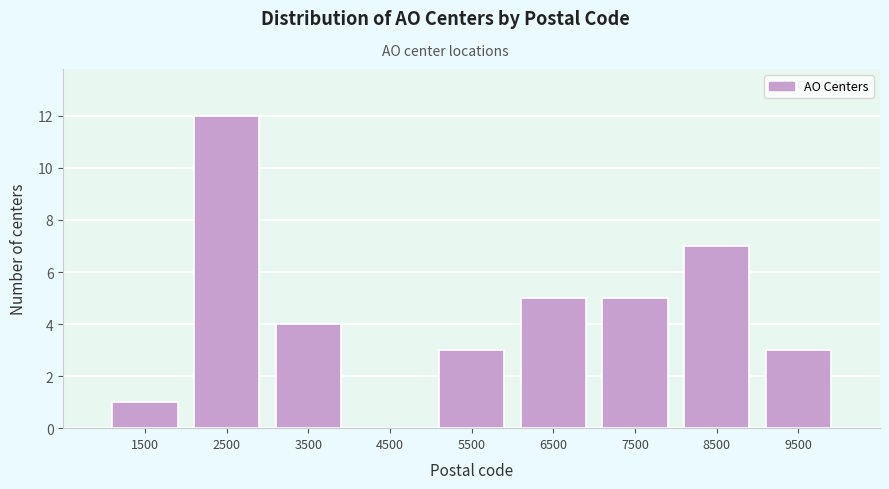

Reading left to right, transcribe this chart: for each bar, give the range it covers on the x-axis and its height. The values are not printed on the chart, so give them approximately, as read against the axis.

1000 to 2000: 1
2000 to 3000: 12
3000 to 4000: 4
4000 to 5000: 0
5000 to 6000: 3
6000 to 7000: 5
7000 to 8000: 5
8000 to 9000: 7
9000 to 10000: 3